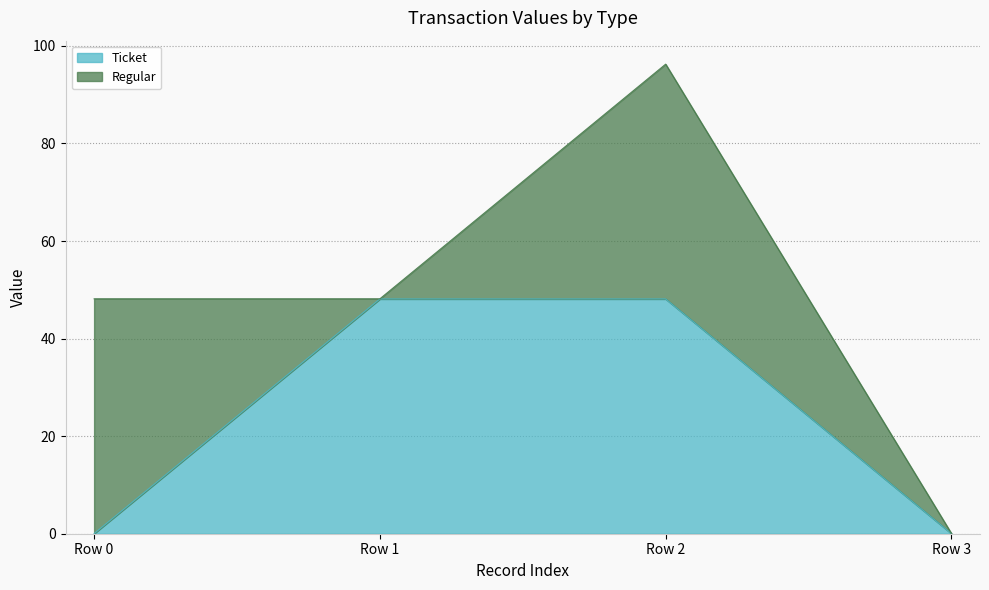

Which has a higher value, Row 3 or Row 2?

Row 2